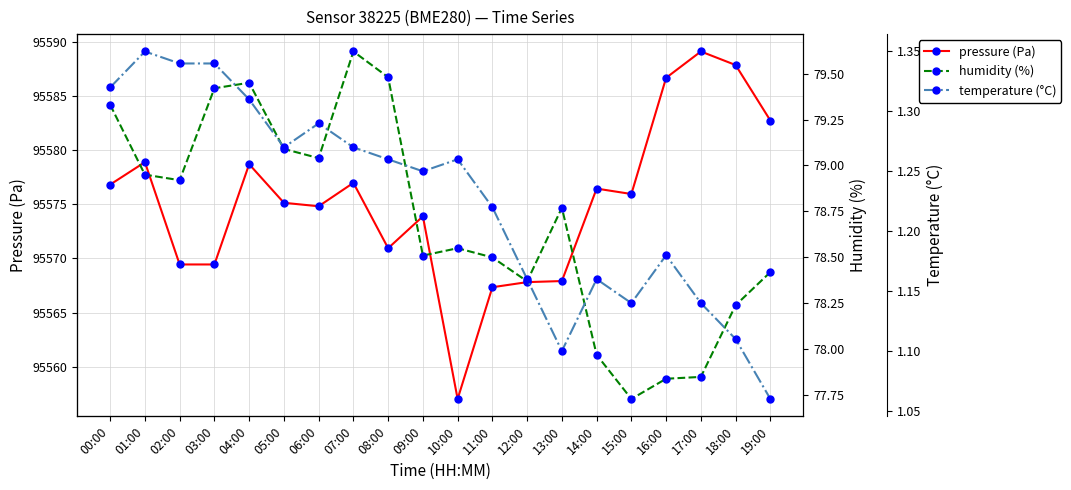

What is the sum of the temperature (°C) values at 00:00 and 11:00?

2.5